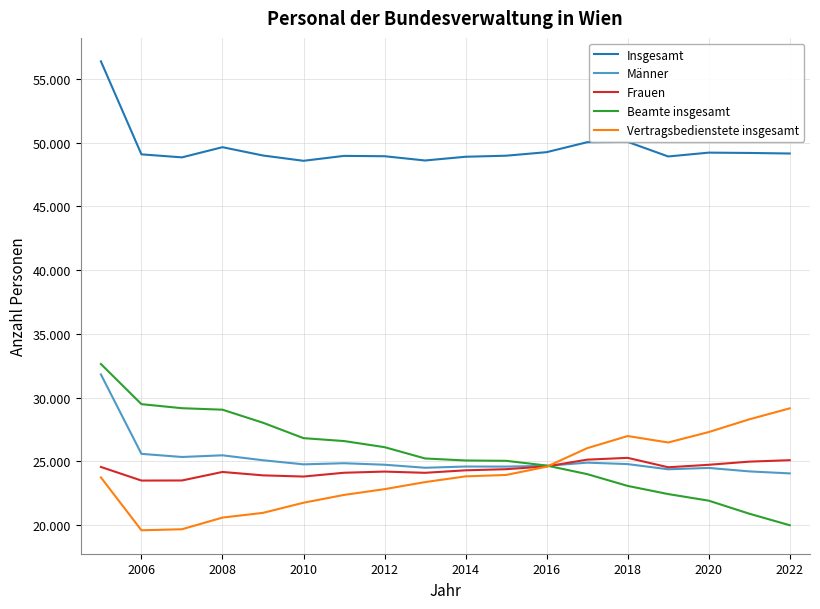

True or false: Frauen and Insgesamt intersect in this chart.

False